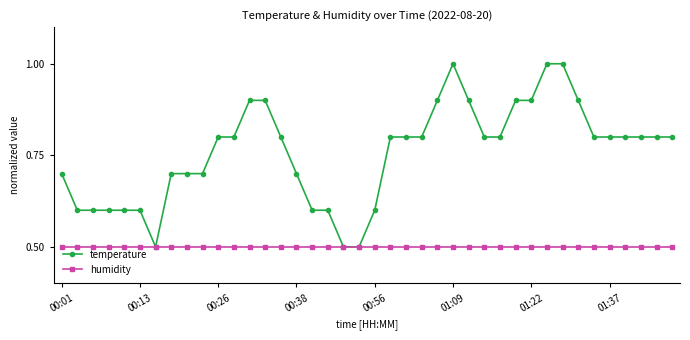

What is the value of the temperature point at the 3rd from the left?

0.6